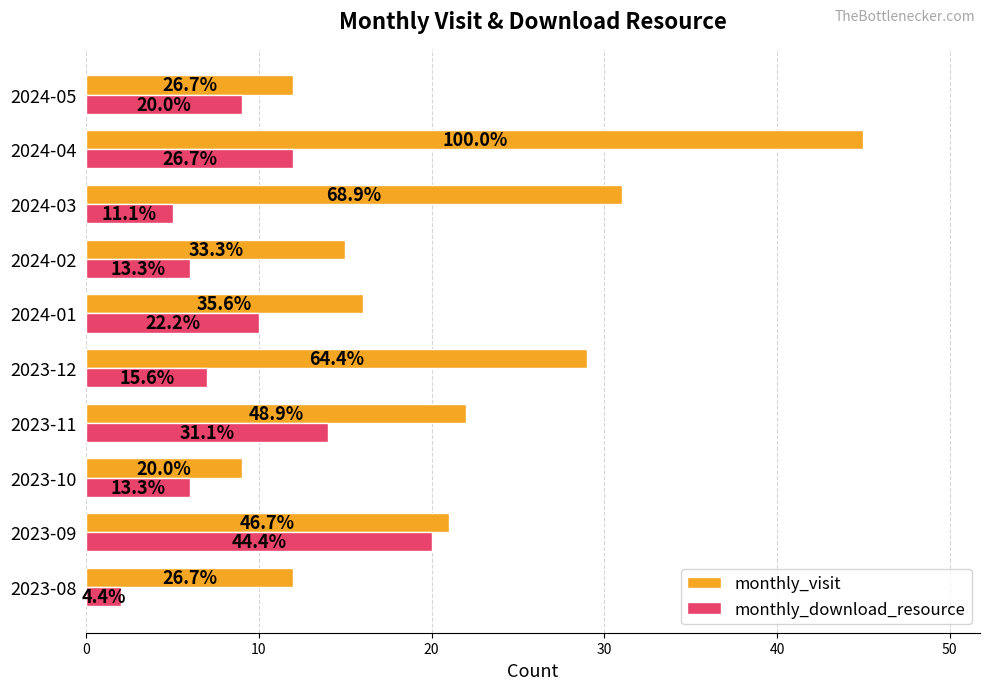

What position from the left is 2023-09?

2